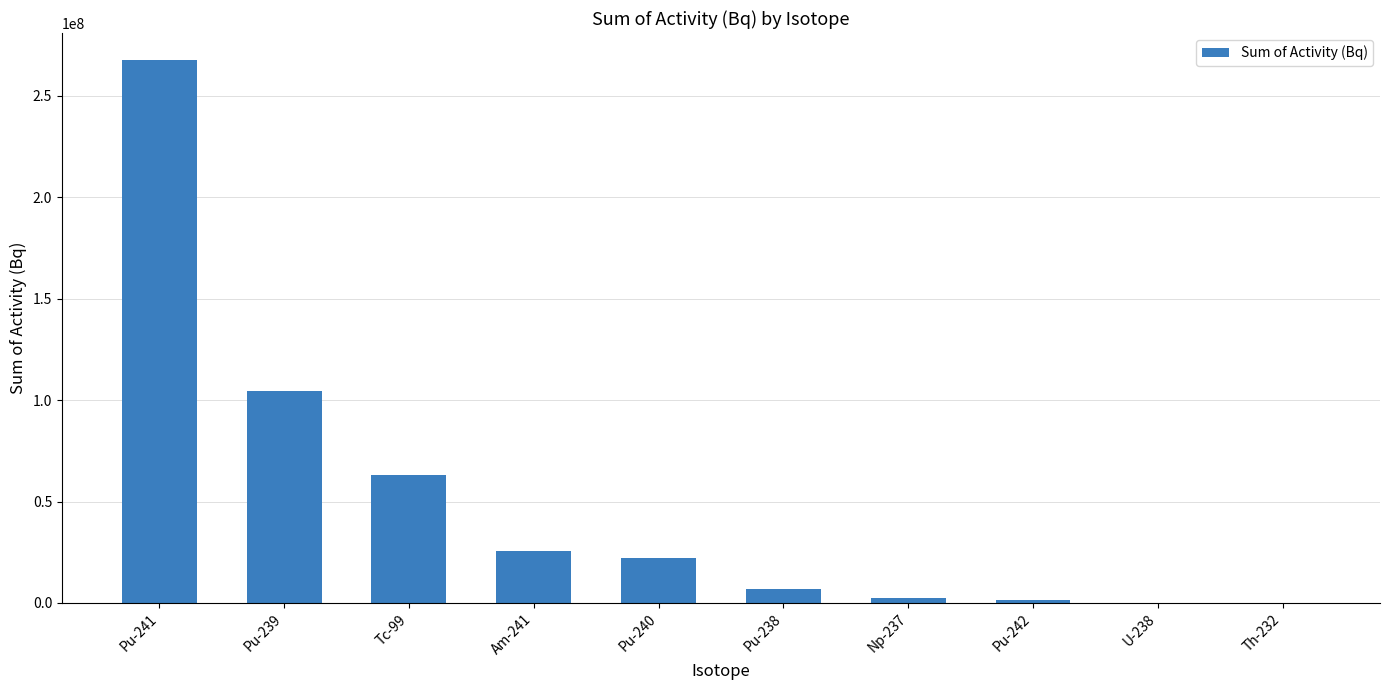

Are the bars horizontal?

No